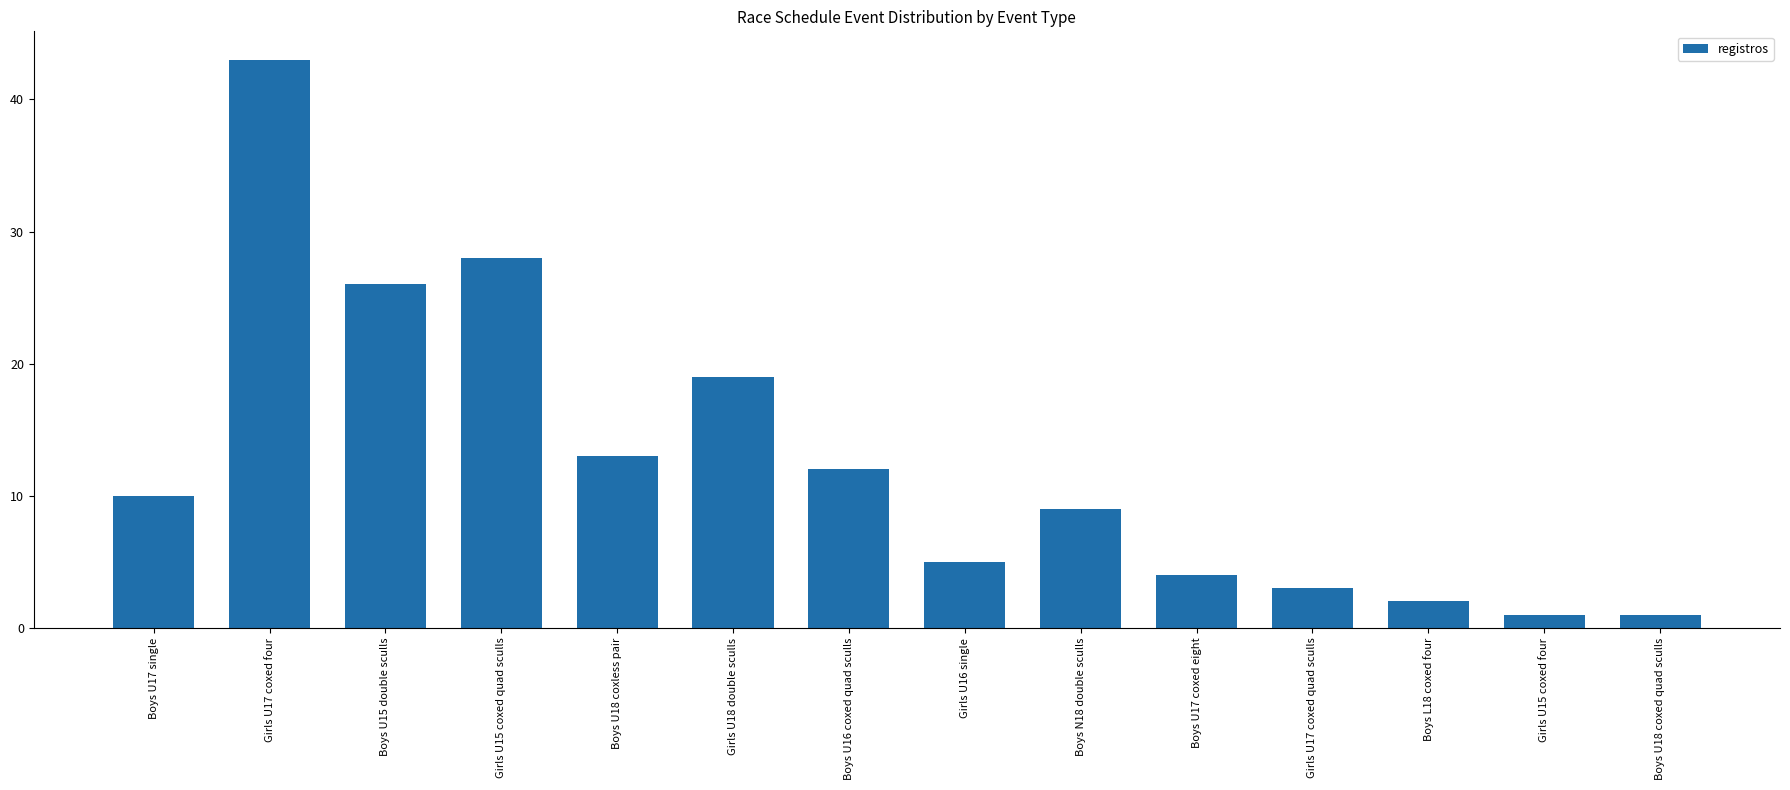

Reading left to right, transcribe all the data shown in this chart.

10	43	26	28	13	19	12	5	9	4	3	2	1	1